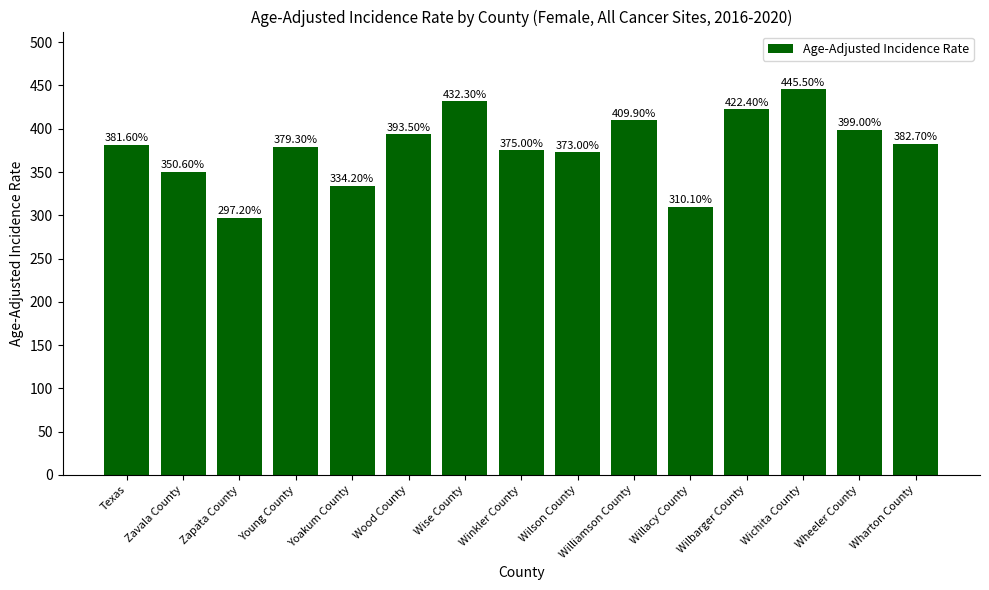

Does the chart contain stacked bars?

No